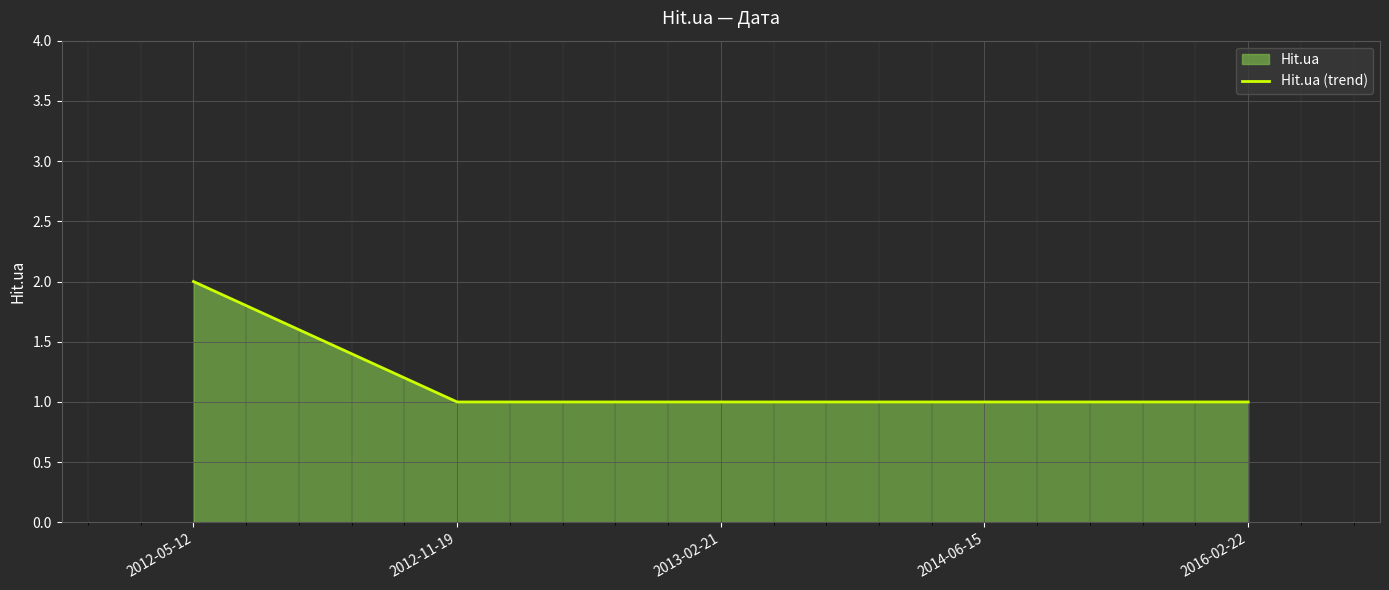

What is the smallest value displayed?

1